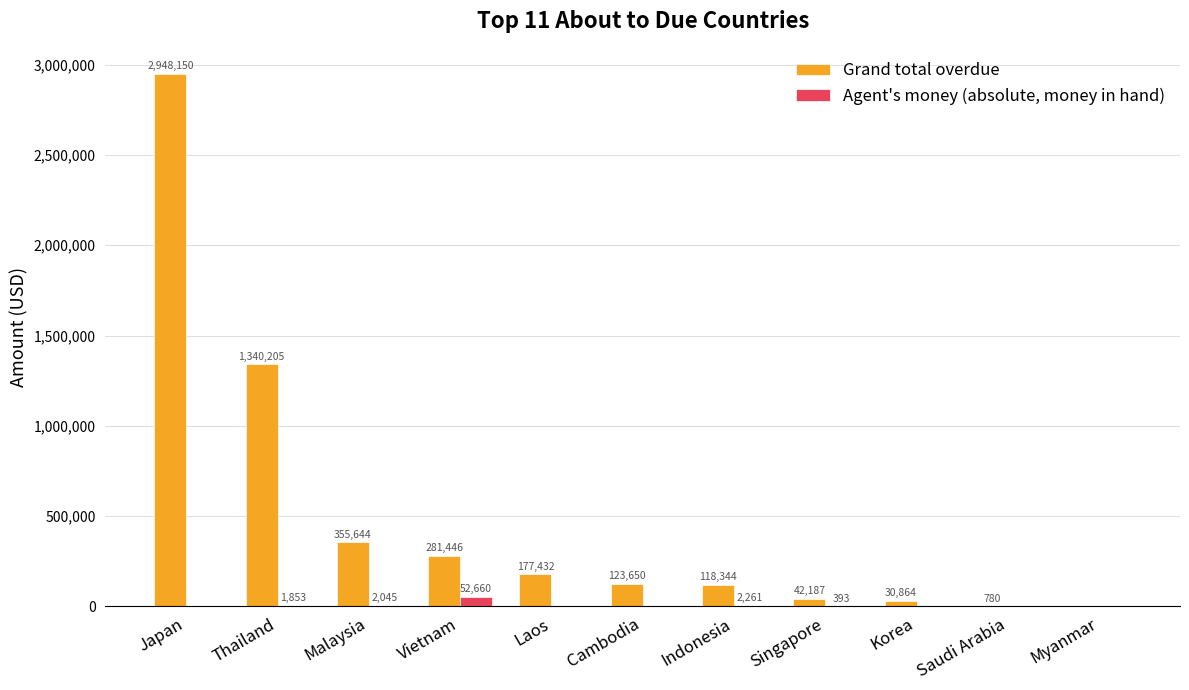

How many series are shown in this chart?

2